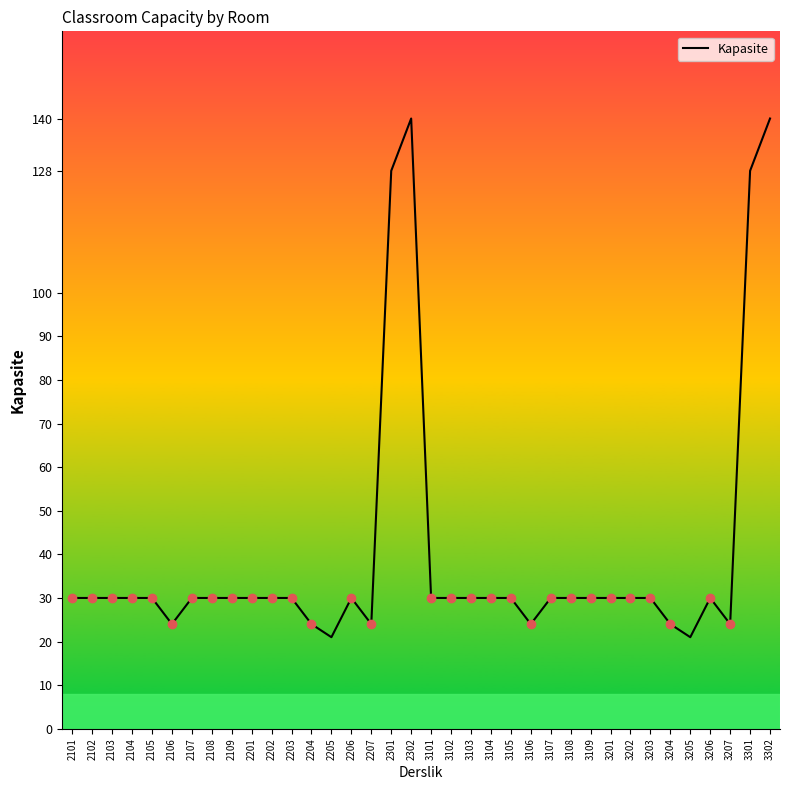

How many lines are shown in the chart?

1